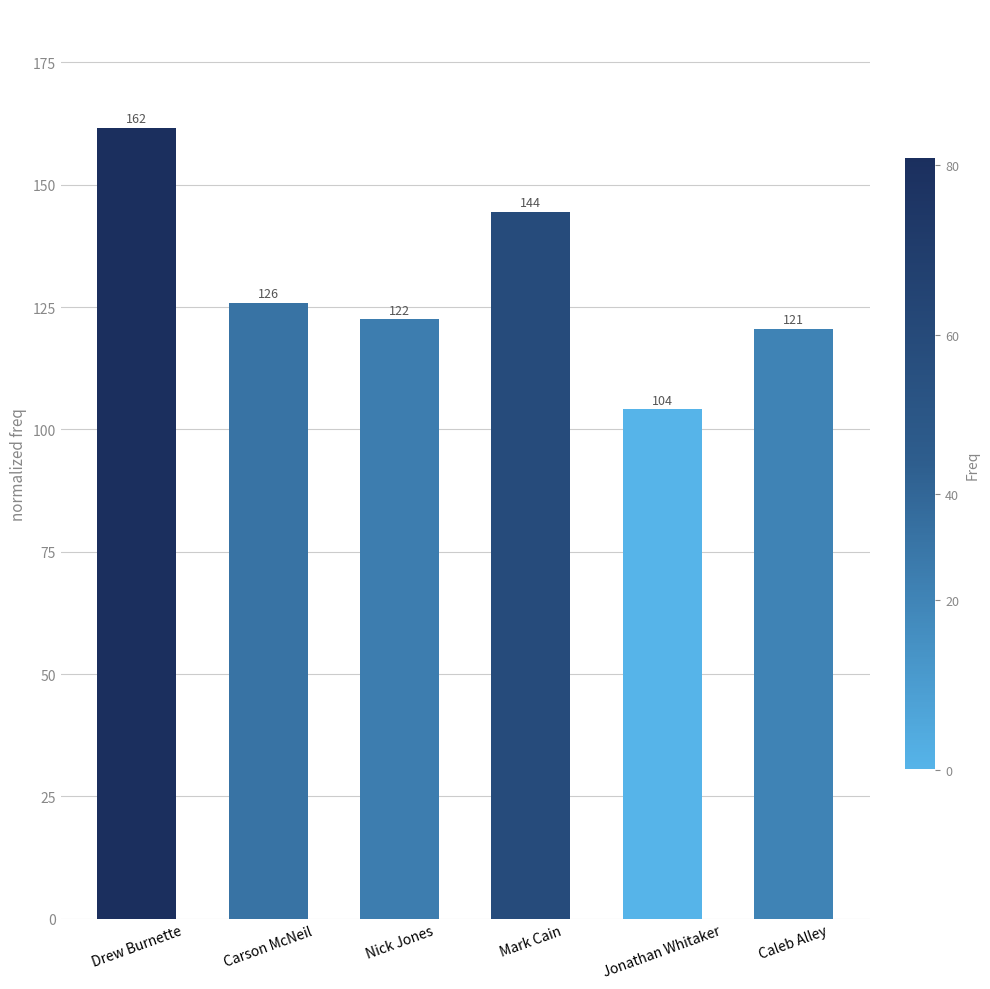

What is the change in value from Drew Burnette to Caleb Alley?

-41.1